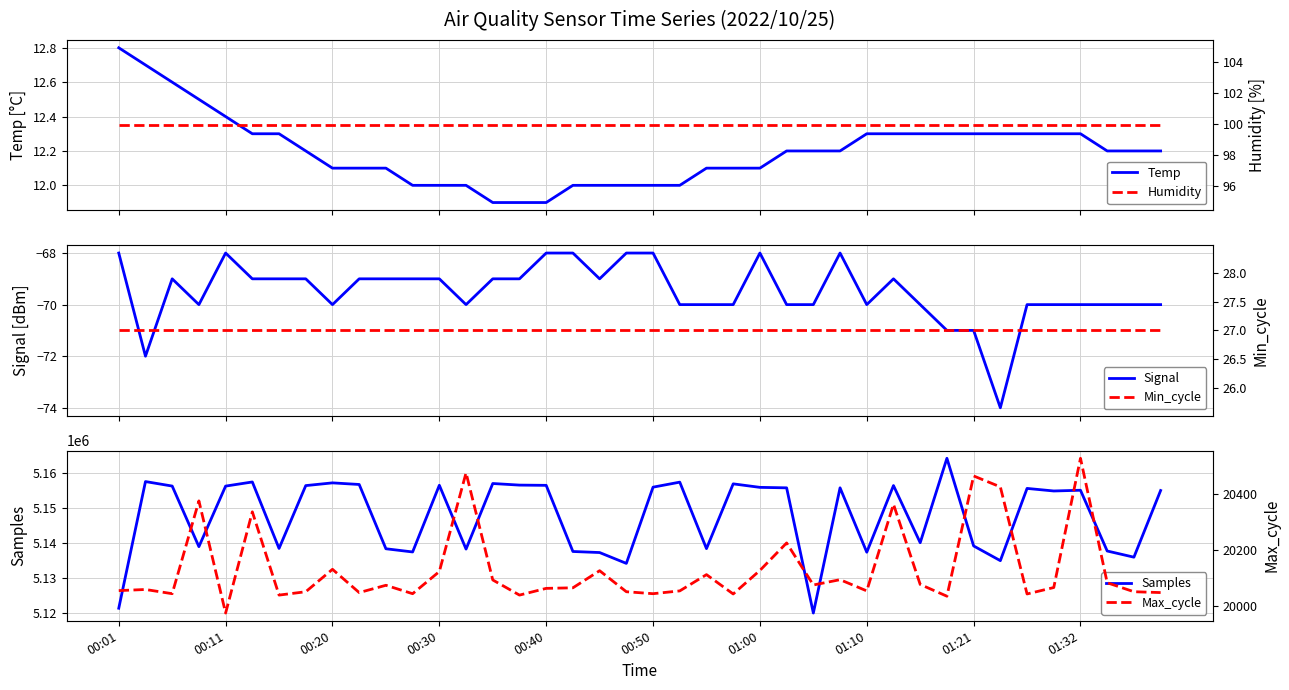

Does the chart have visible grid lines?

Yes